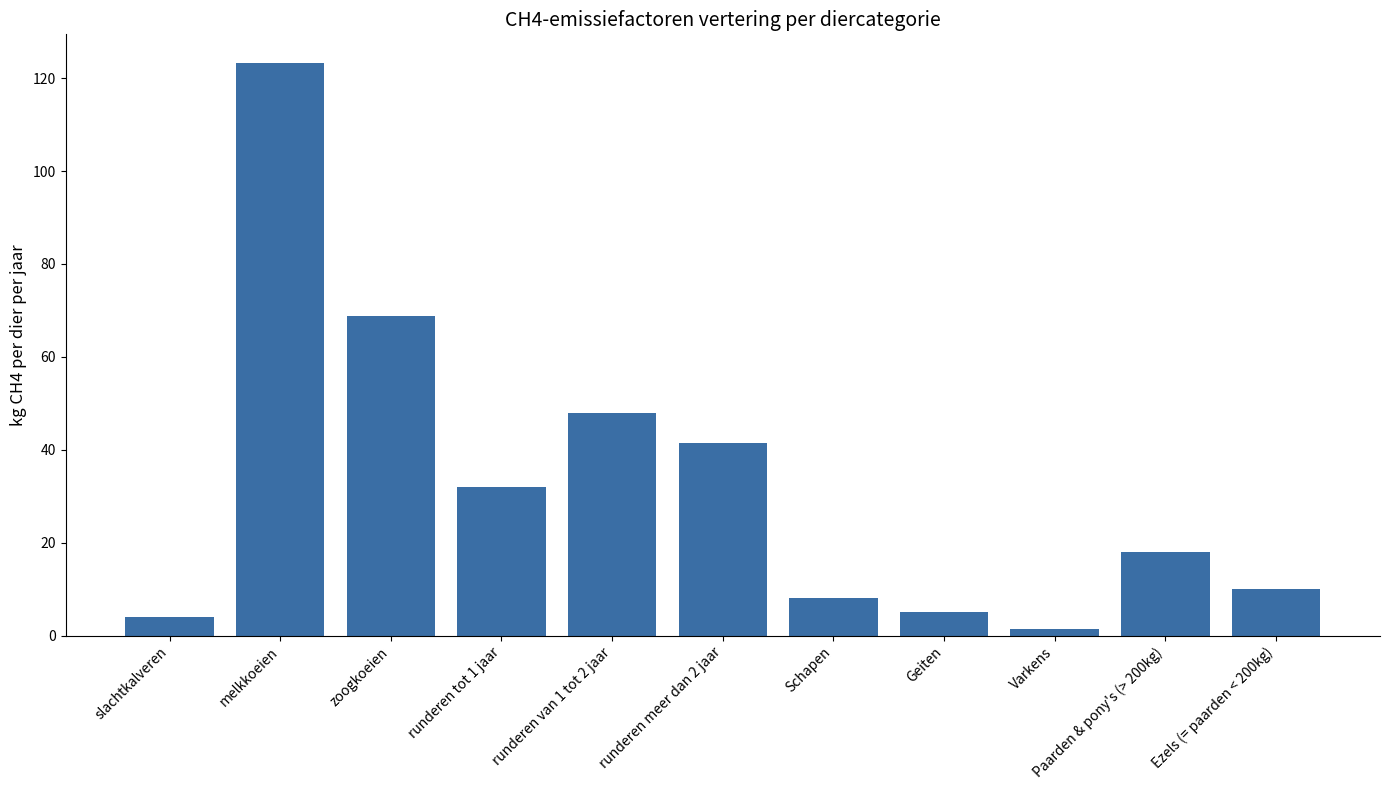

At which category does the chart reach its peak across all series?

melkkoeien